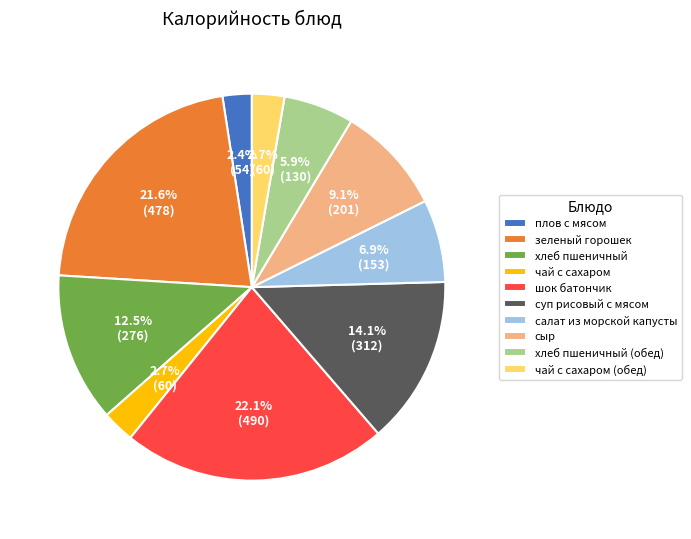

How many slices are in this pie chart?

10